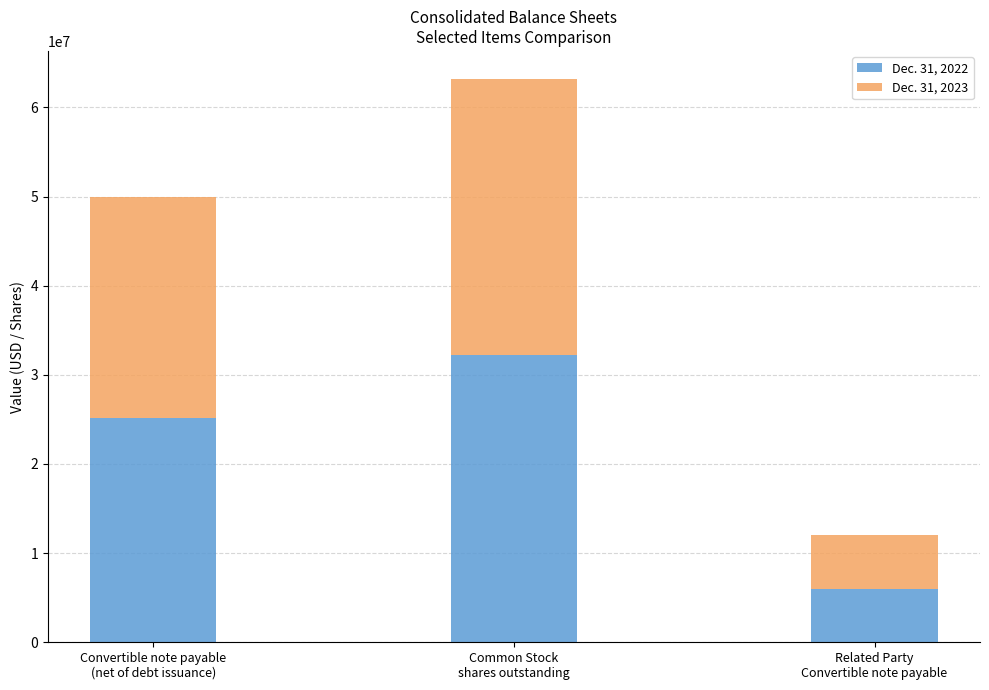

Does the chart contain stacked bars?

Yes